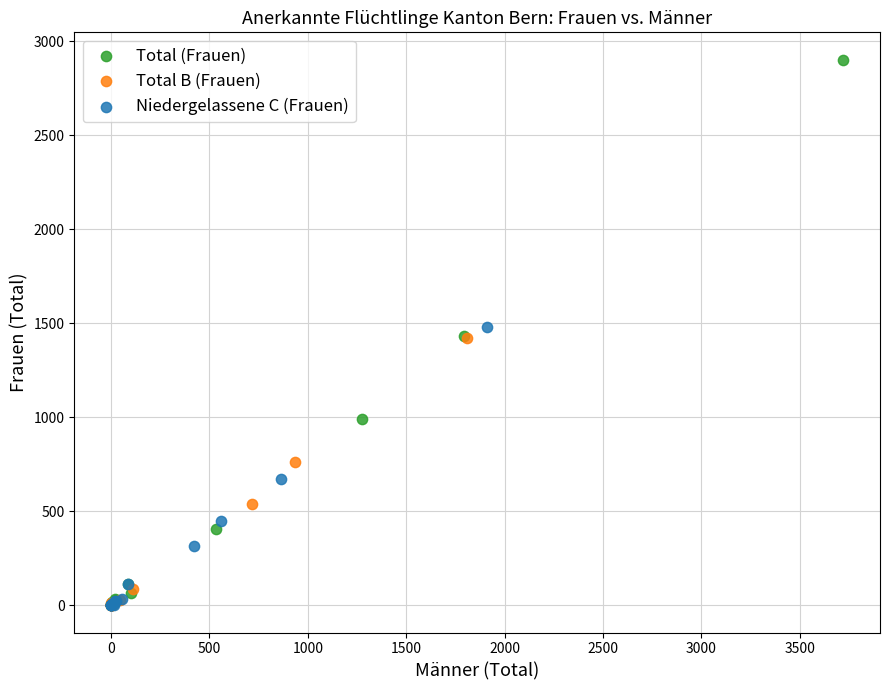

Which series contains the highest Y value?

Total (Frauen)